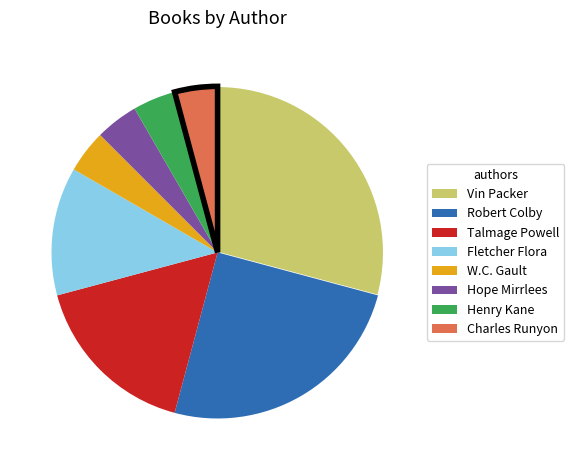

Between Talmage Powell and Robert Colby, which is larger?

Robert Colby